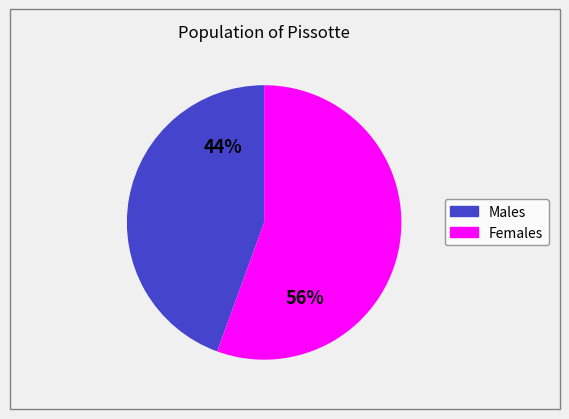

Is there any slice that represents more than half of the pie?

Yes